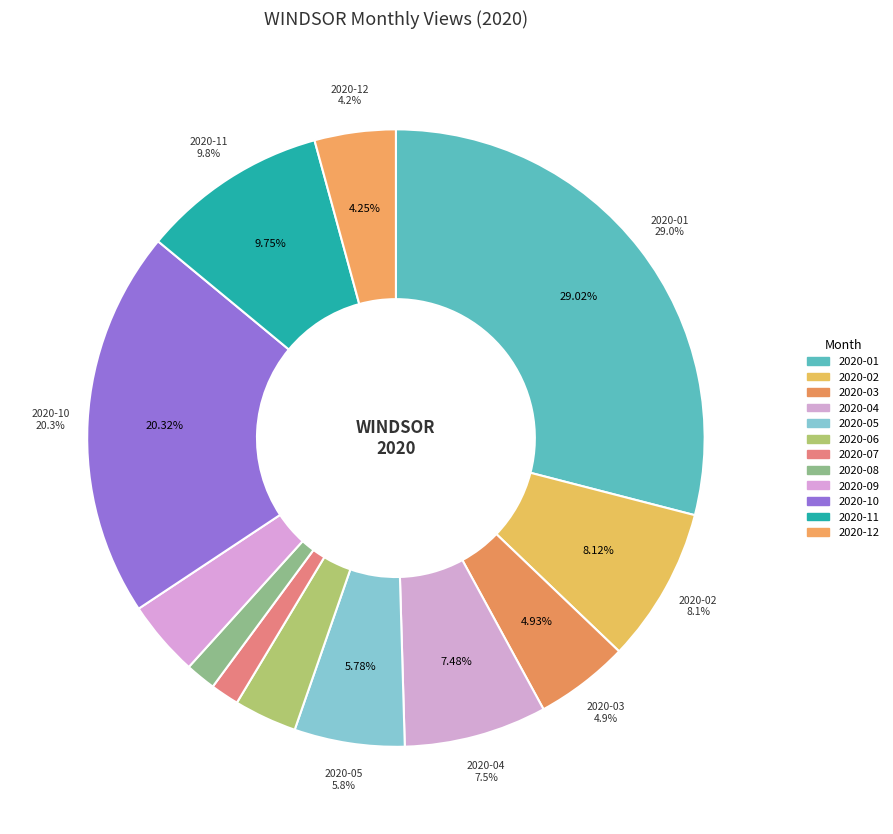

What portion of the pie excludes 2020-12?

95.8%